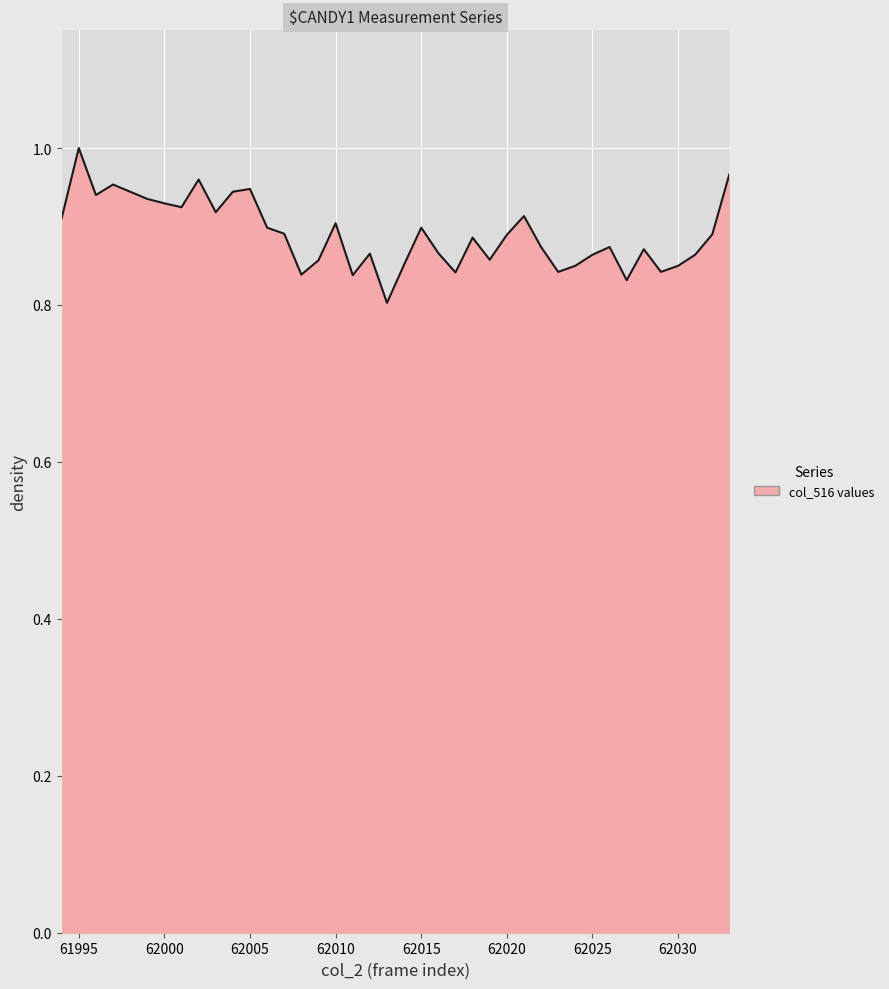

True or false: the data has more than 0 interior local peaks.

True